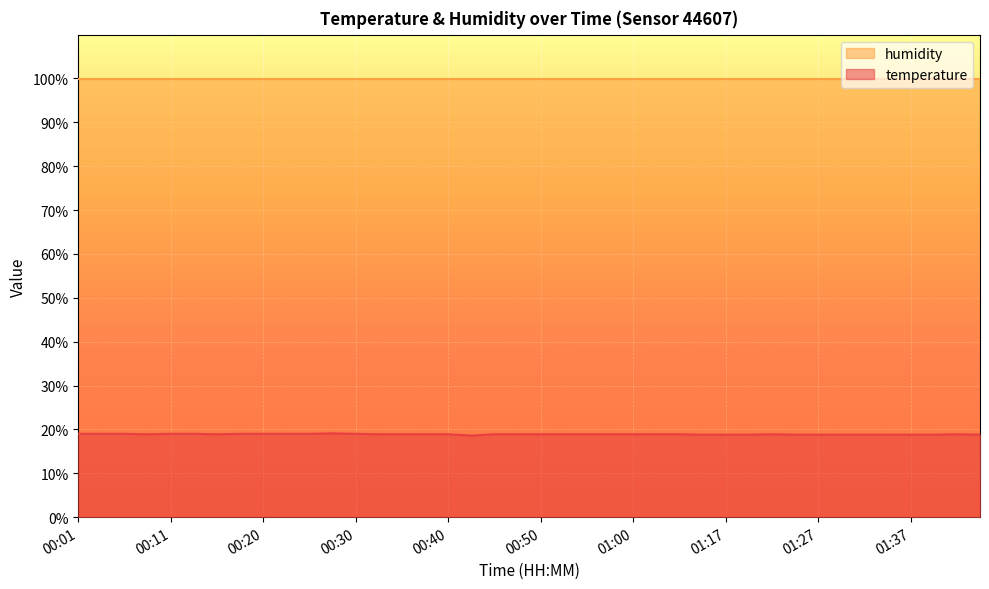

What is the value of the 4th point from the left?

18.9